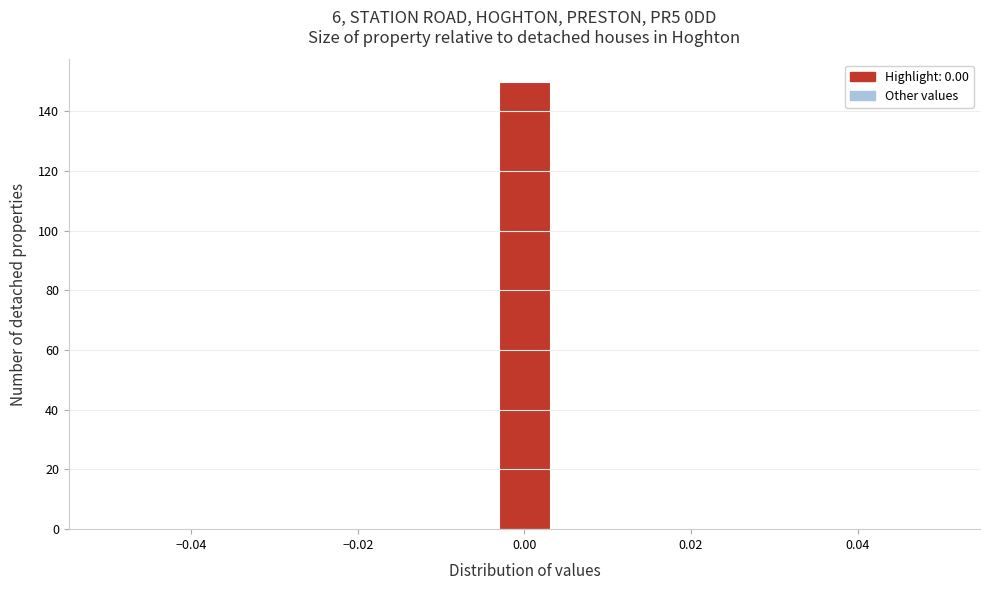

Around what value on the x-axis is the tallest bar? Give the approximate position of its centre, as read against the axis.

0.000